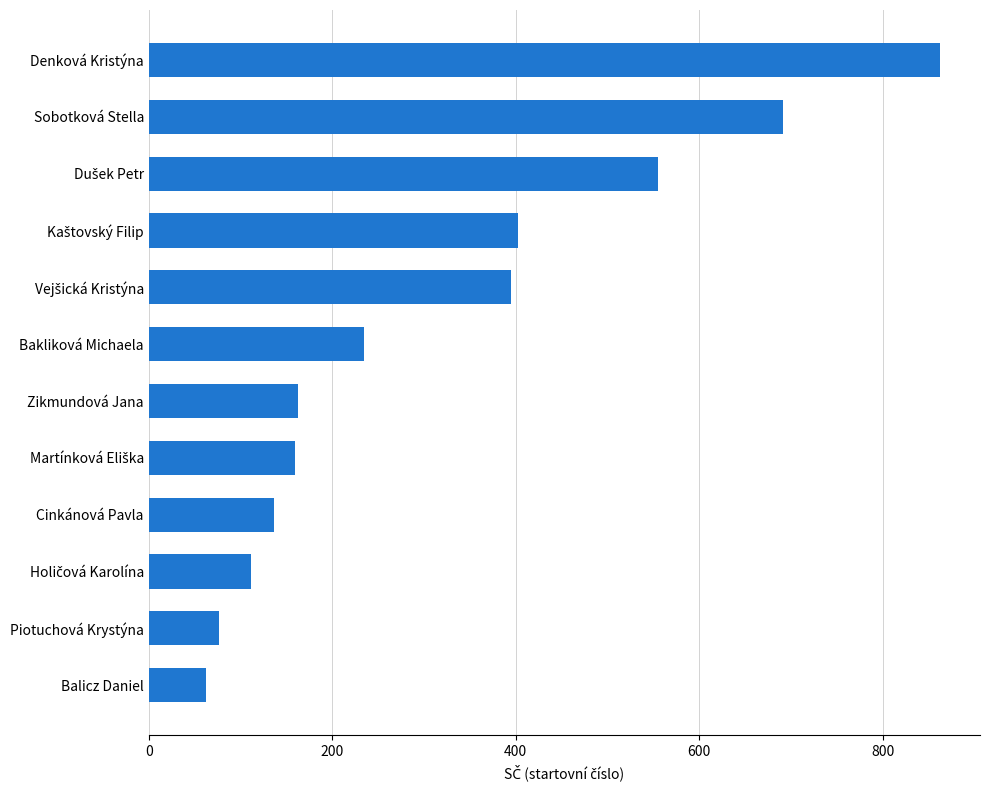

Which label corresponds to the smallest value in the chart?

Balicz Daniel